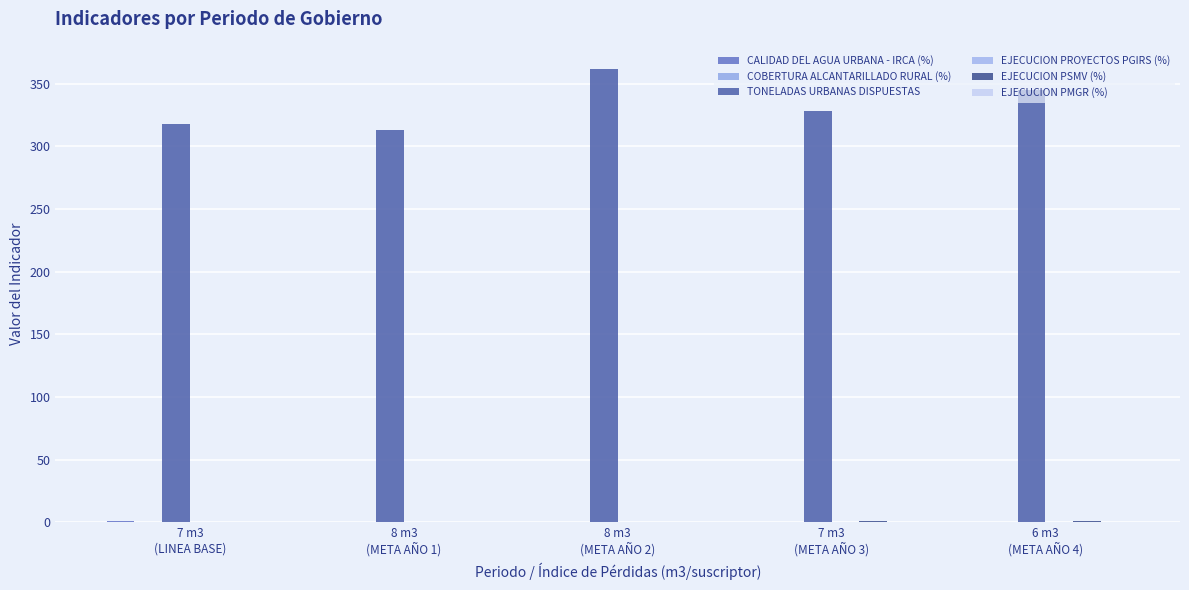

Between 8 m3
(META AÑO 1) and 8 m3
(META AÑO 2), which is larger?

8 m3
(META AÑO 1)